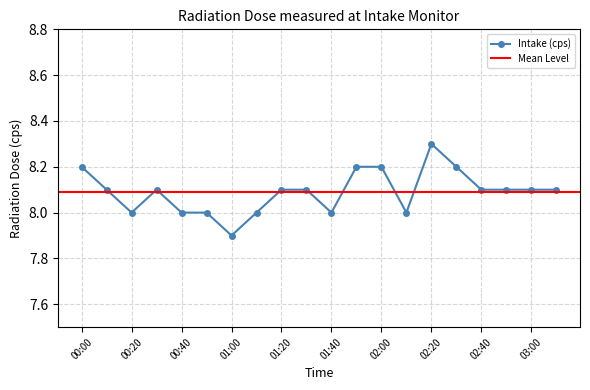

Where is the first local maximum?

00:30